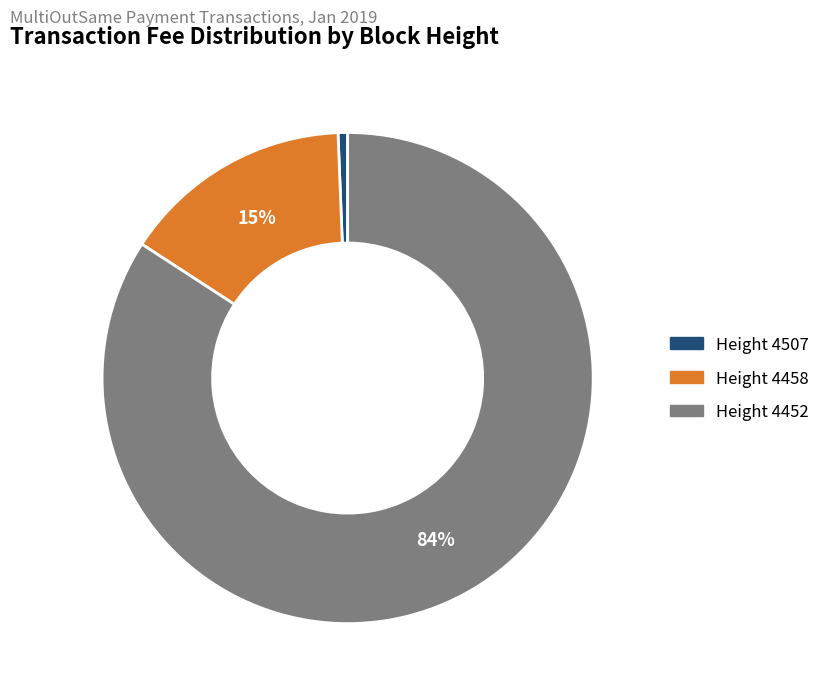

To the nearest percent, what is the average slice percentage?

33%